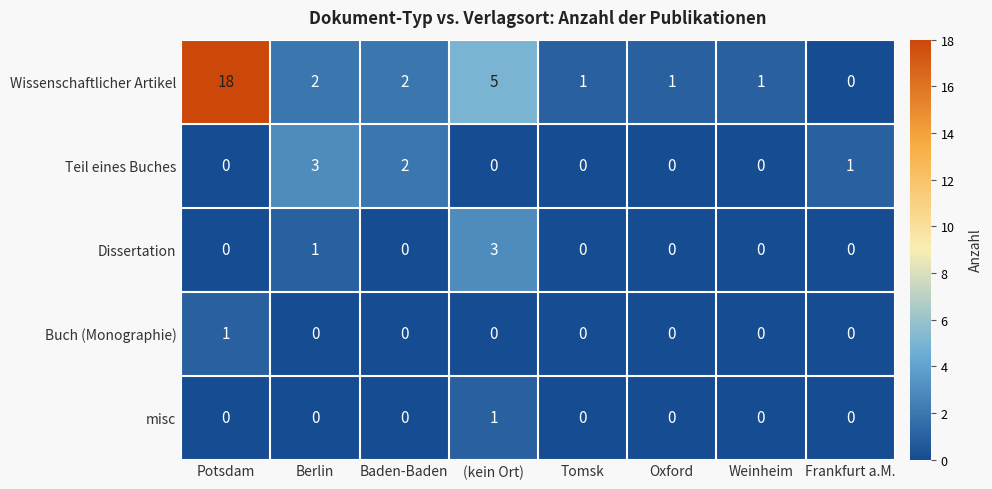

At which label does Dissertation reach its peak?

(kein Ort)